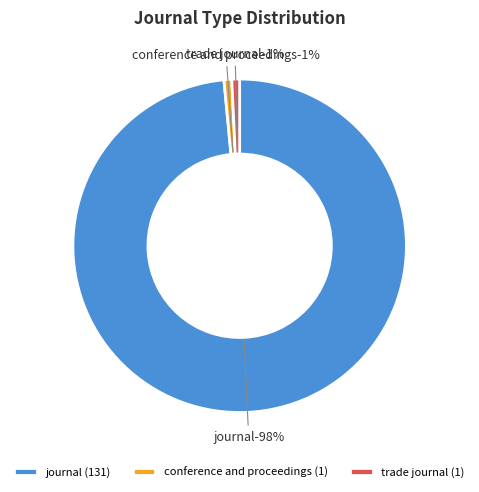

Do conference and proceedings and journal together represent more than half of the pie?

Yes